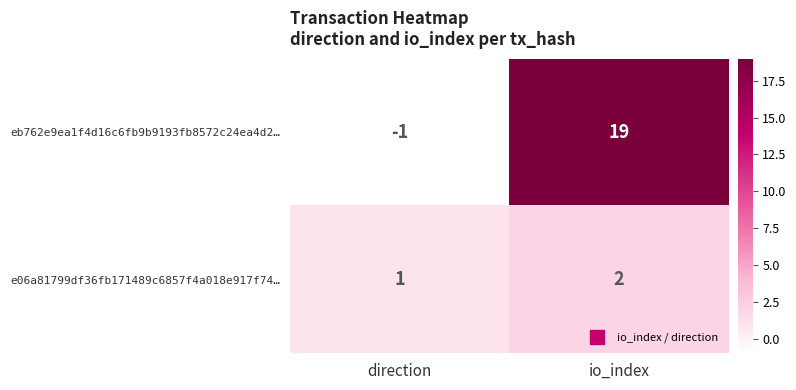

Is it true that eb762e9ea1f4d16c6fb9b9193fb8572c24ea4d2… equals 26 at io_index?

False